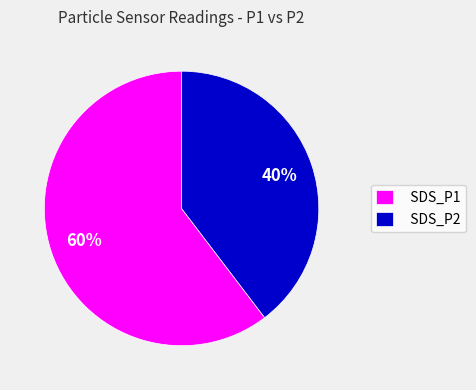

Is there any slice that represents more than half of the pie?

Yes